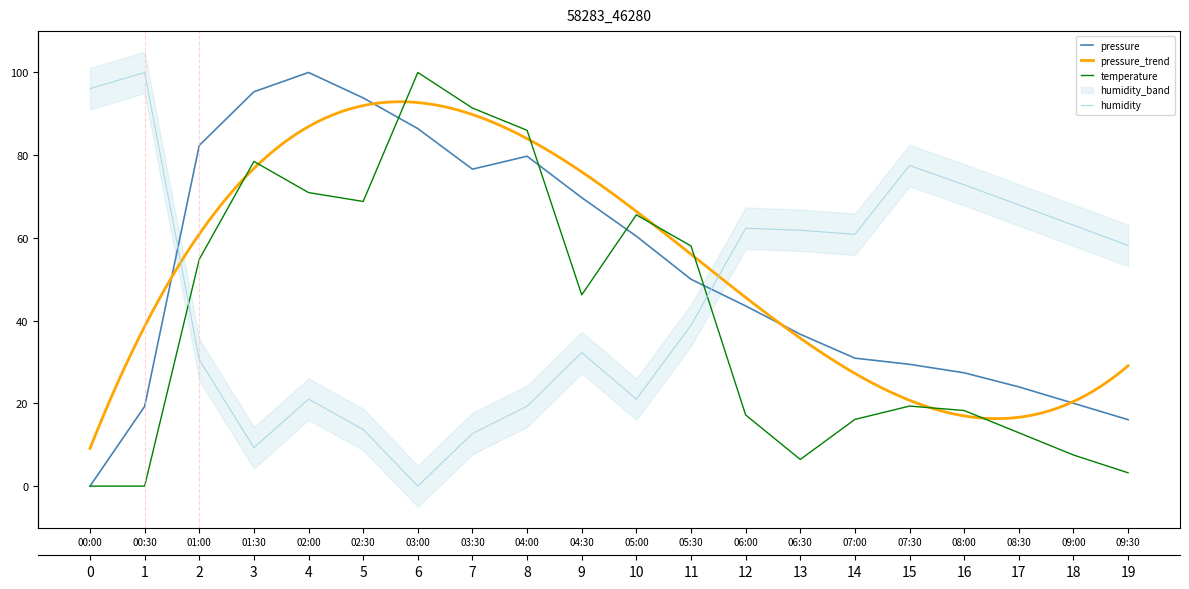

What is the difference between the pressure values at 09:00 and 03:00?

66.4